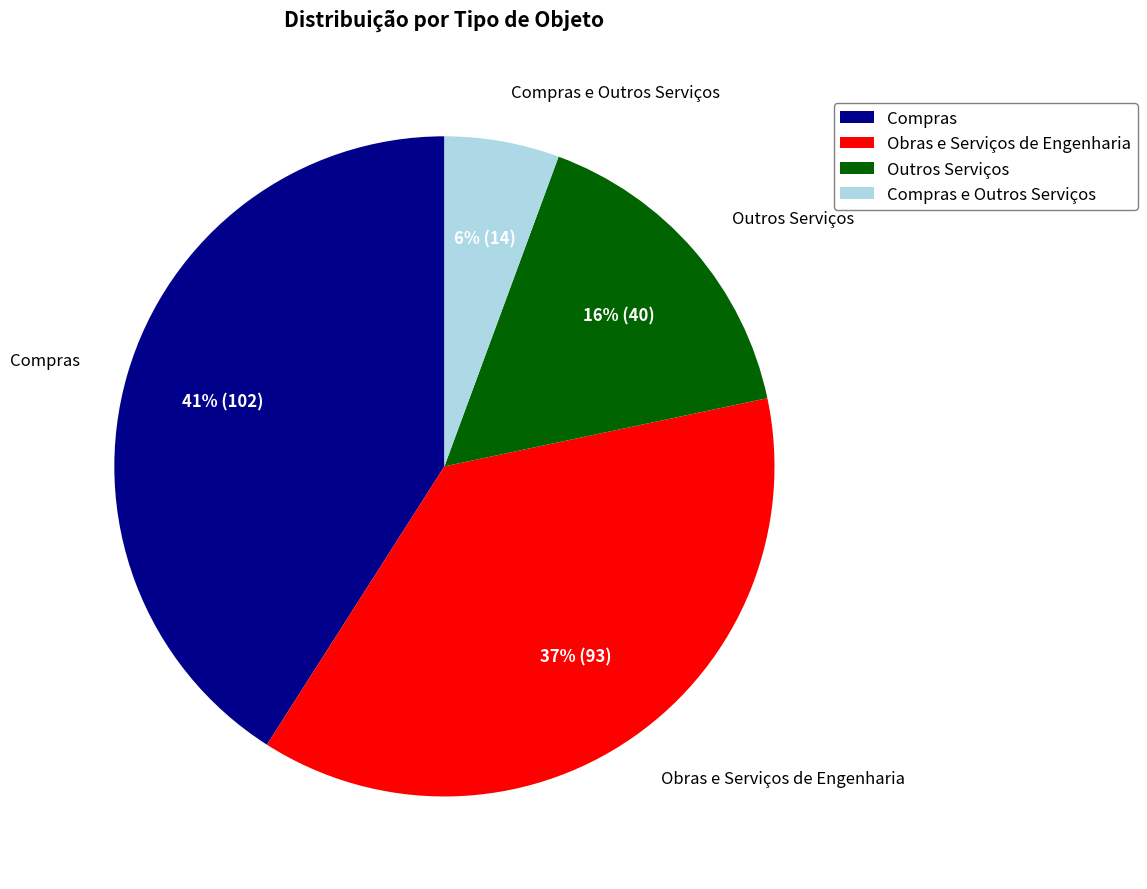

Which category has the smallest portion of the pie?

Compras e Outros Serviços